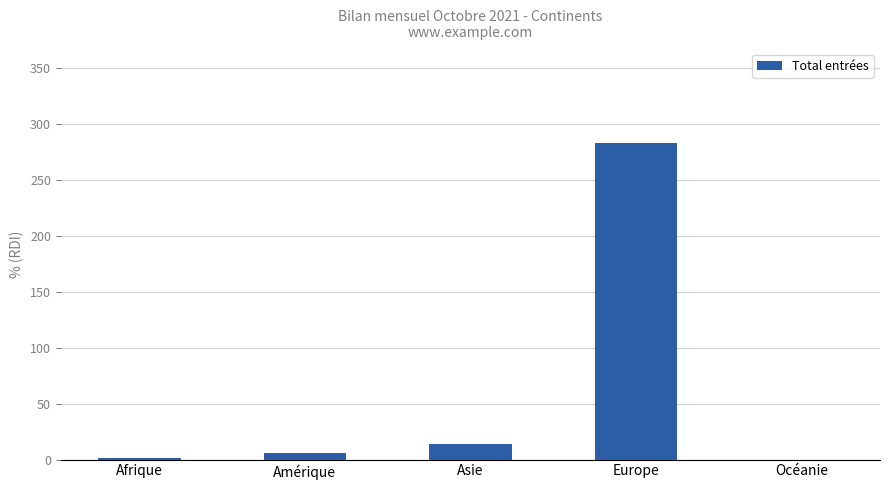

Is it true that the value at Europe is 96?

False